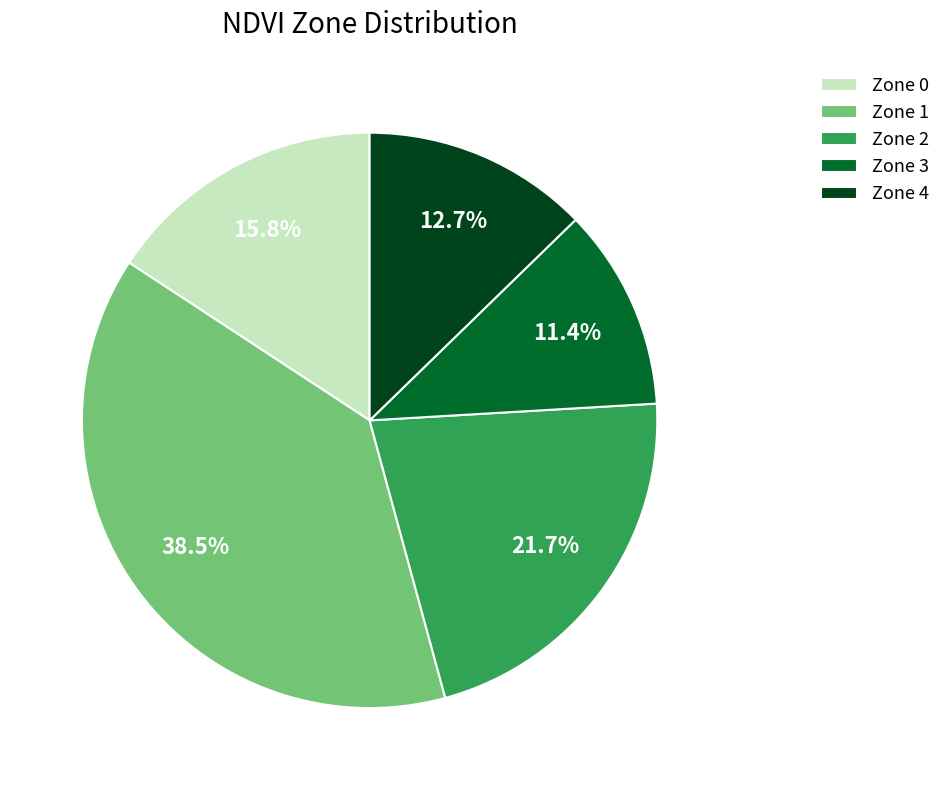

To the nearest percent, what is the difference between the largest and smallest slice percentages?

27%